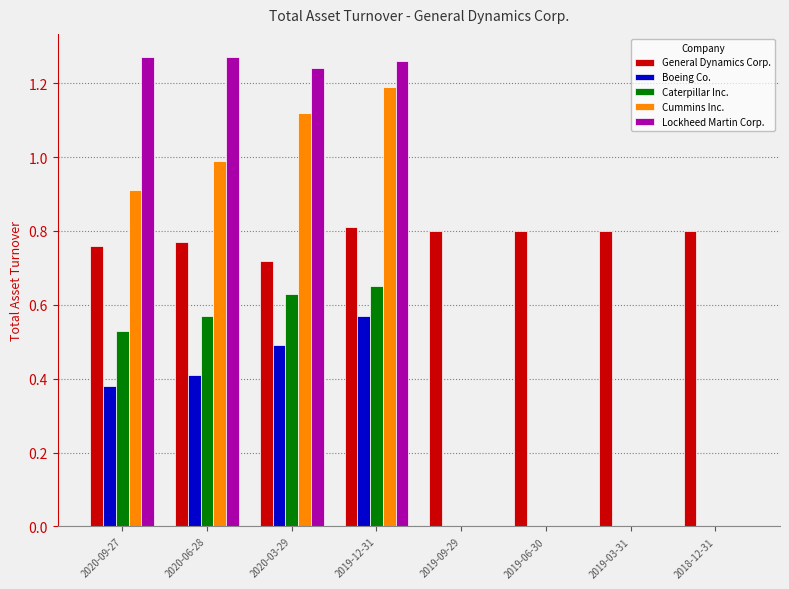

What is the total value across all series at 2020-09-27?

3.9